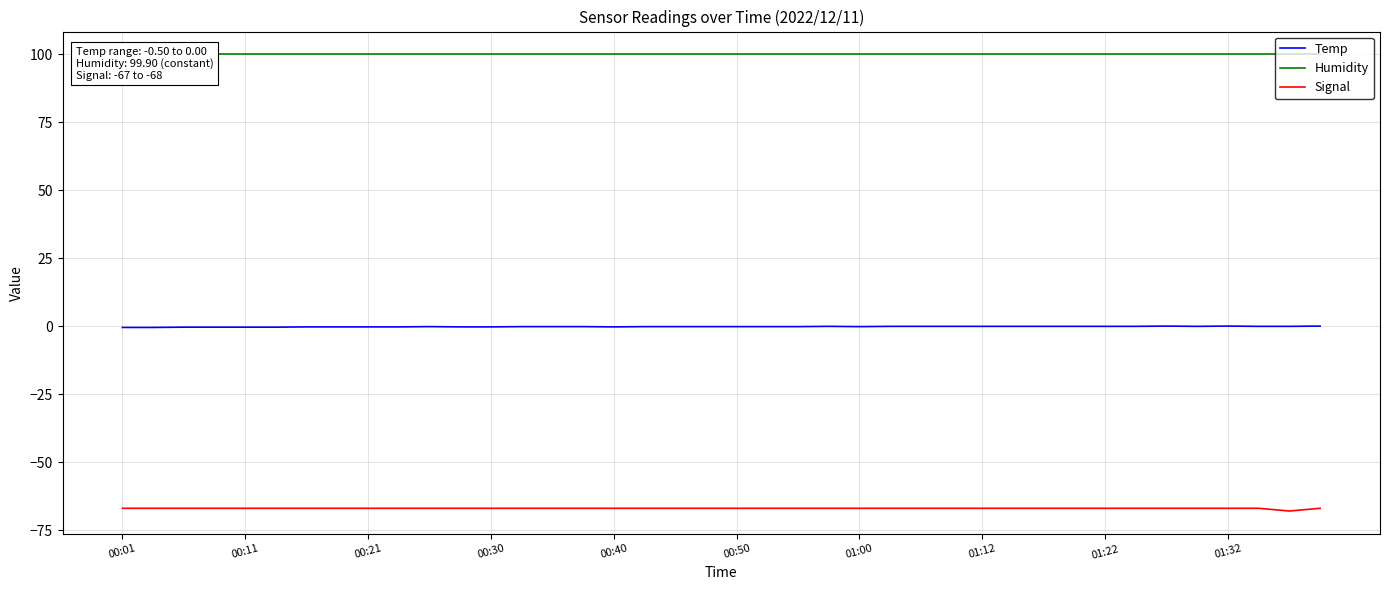

Which series changed the most between 13 and 19?

Temp